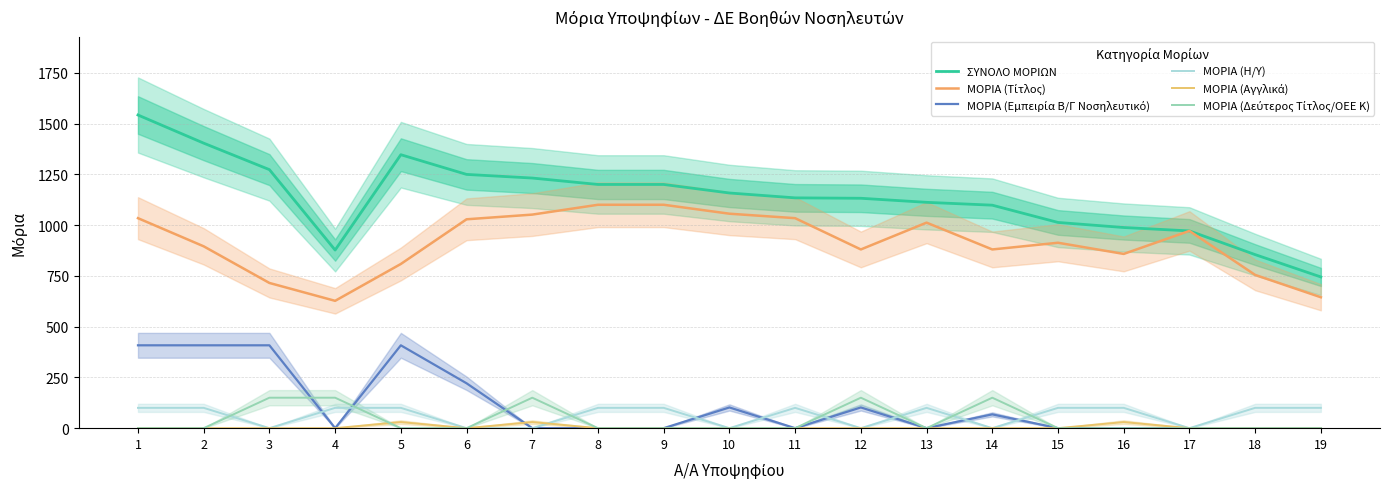

At which label does ΜΟΡΙΑ (Τίτλος) reach its minimum?

4